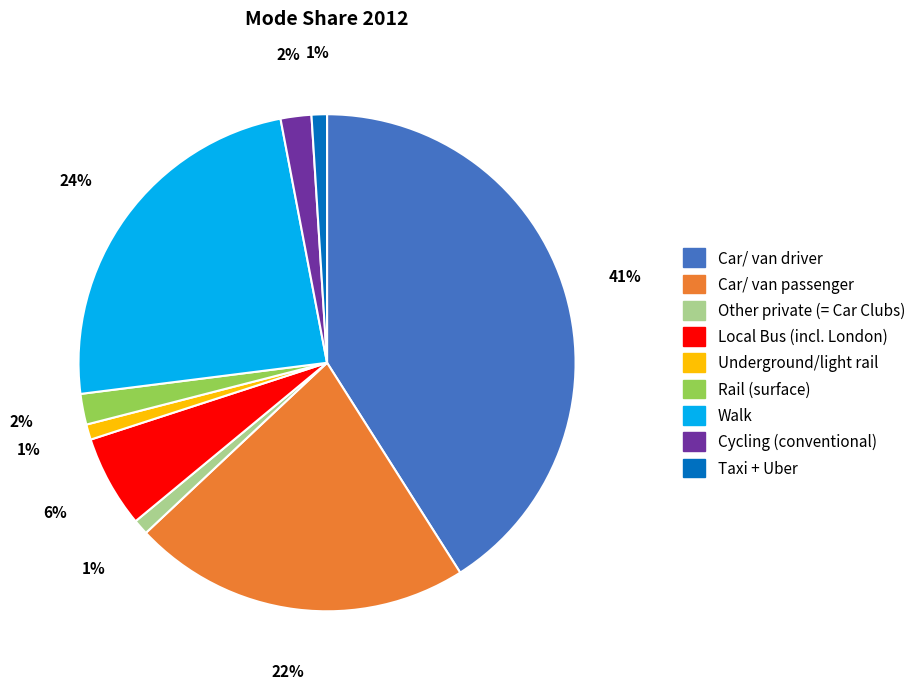

Does any single category account for the majority?

No